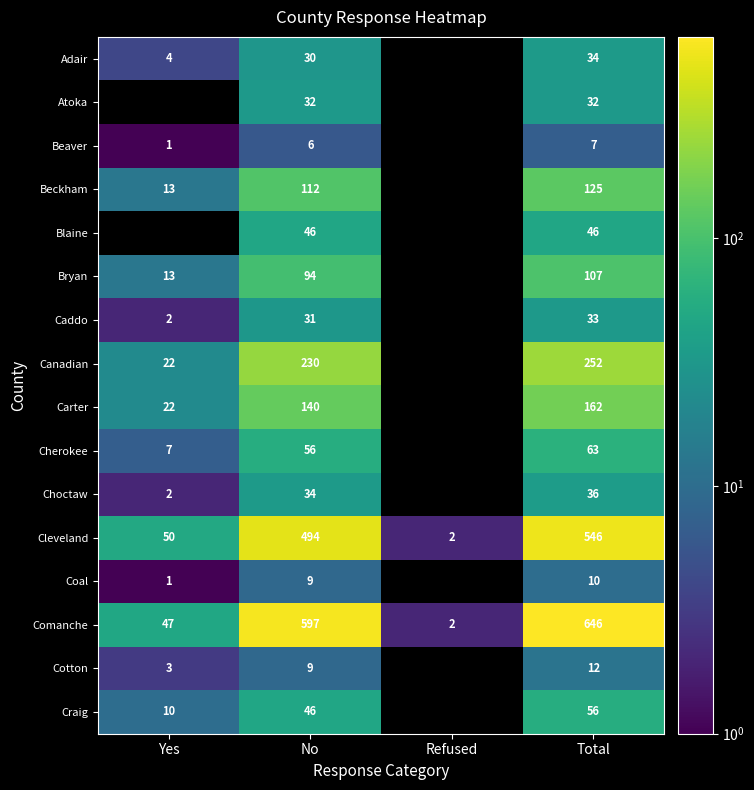

What is the difference between the Cherokee values at Yes and Total?

56